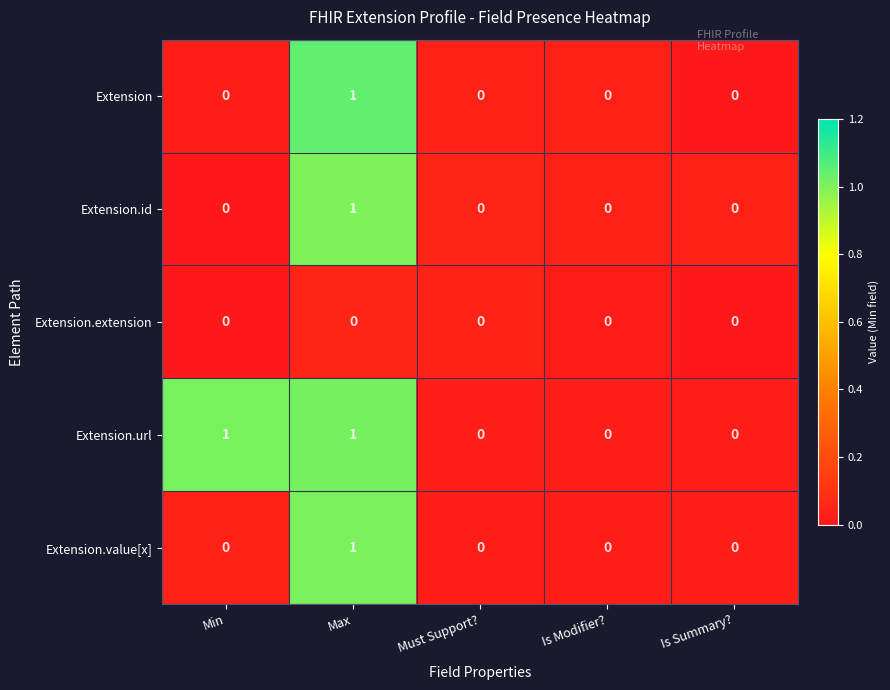

True or false: Extension.id has a value of 0 at Is Modifier?.

True